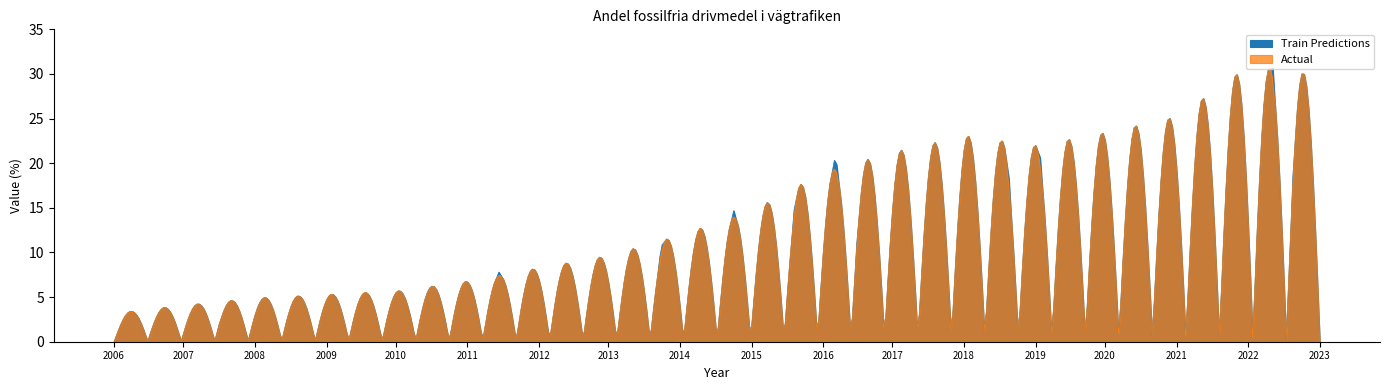

The value at 2014 is 20.7. True or false?

False